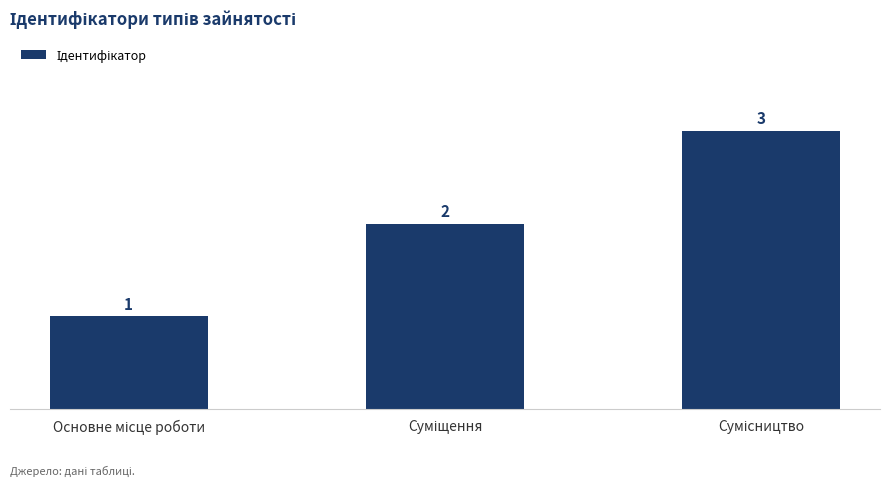

What is the value of the 3rd bar from the left?

3